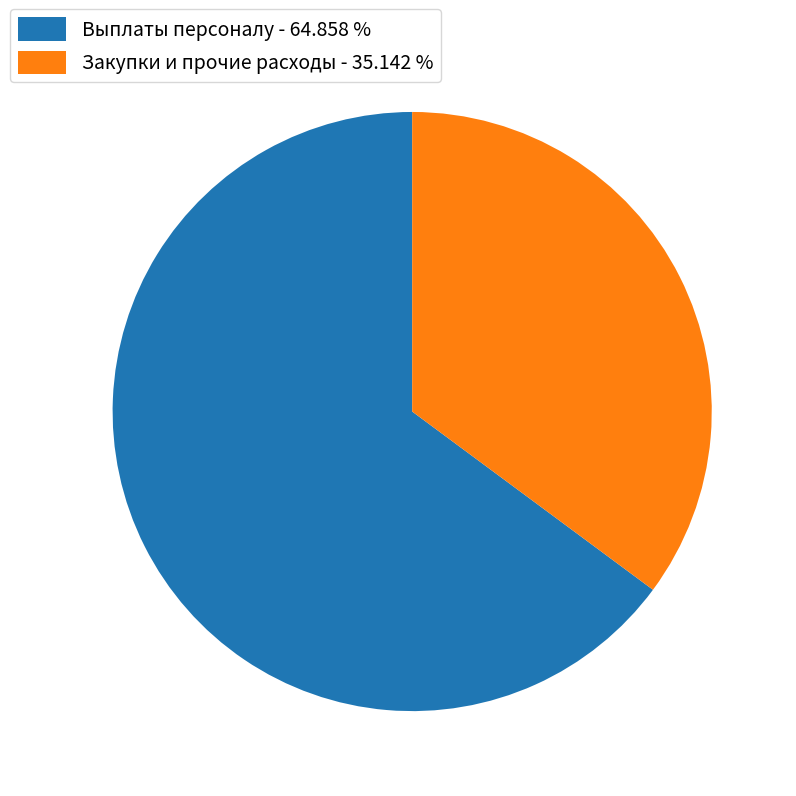

Rank the categories by value from lowest to highest.

Закупки и прочие расходы - 35.142 %, Выплаты персоналу - 64.858 %